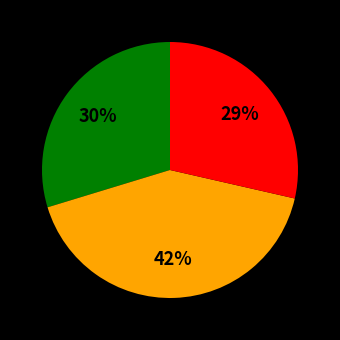

Is there any slice that represents more than half of the pie?

No